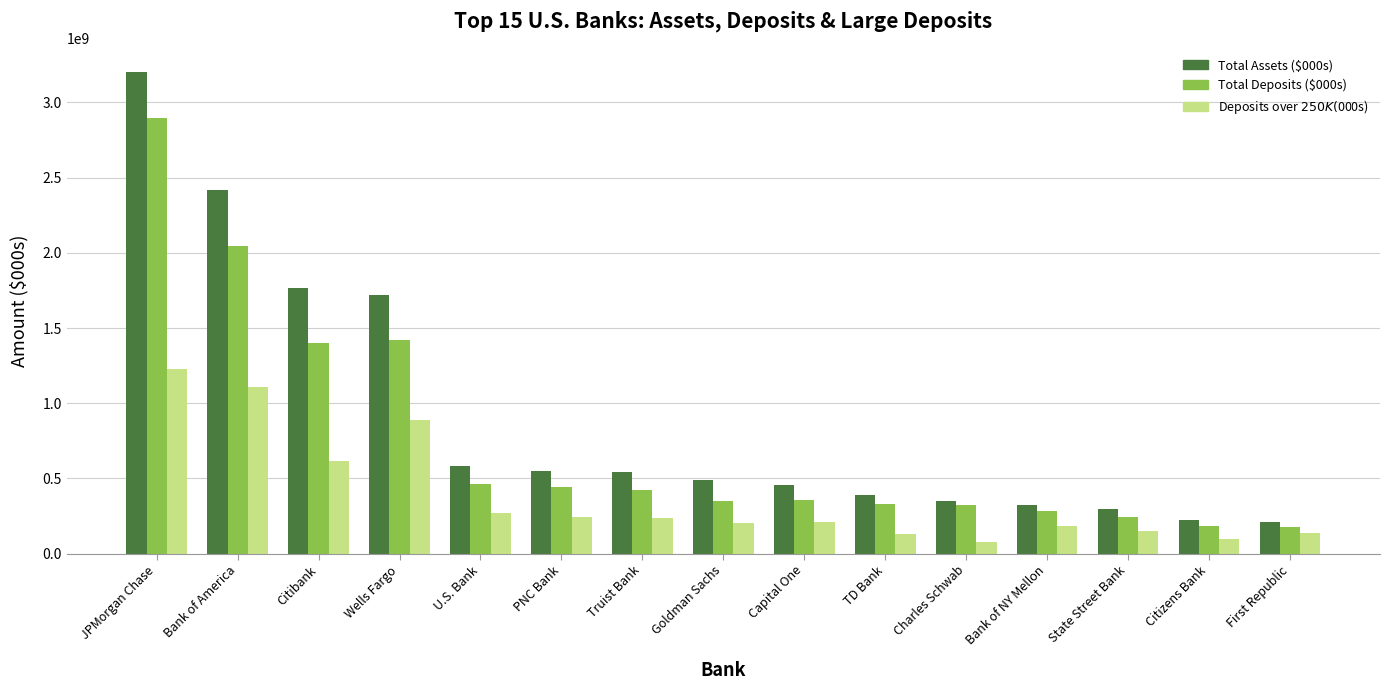

What is the minimum value shown in the chart?

80971000